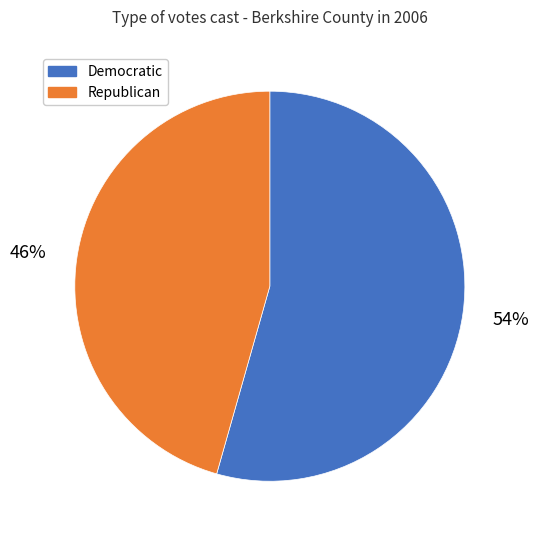

To the nearest percent, what is the average slice percentage?

50%